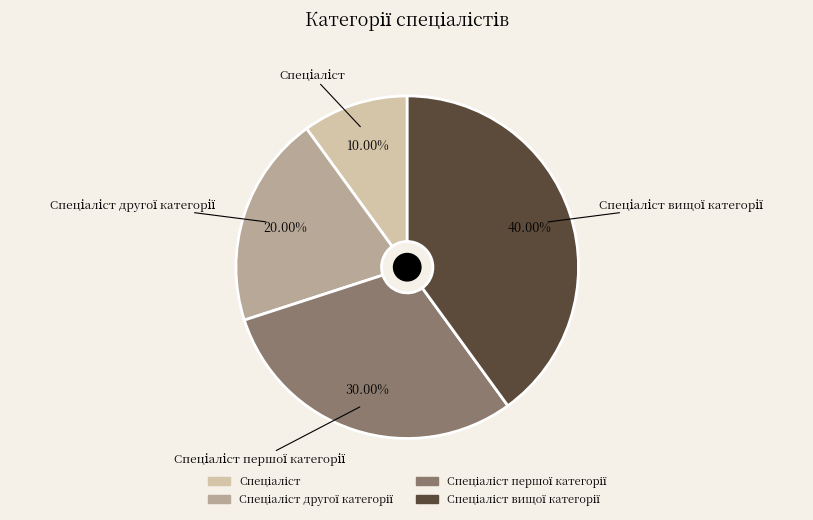

Is there any slice that represents more than half of the pie?

No